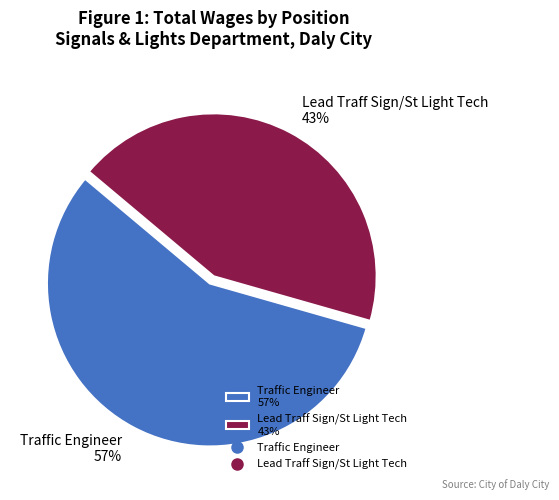

What is the largest slice in the pie chart?

Traffic Engineer